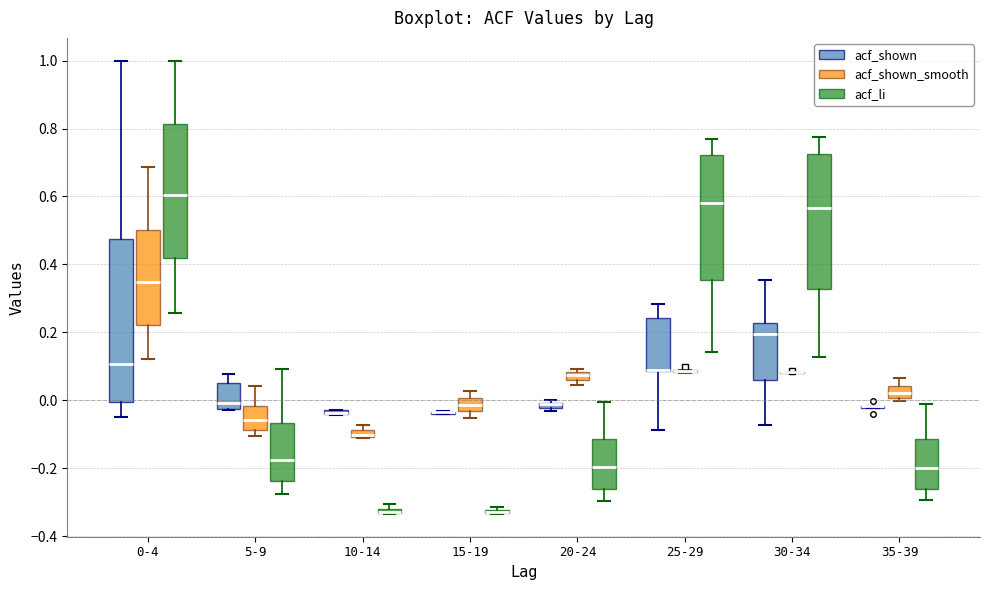

Which box is the tallest, from its lower edge to its upper edge?

0-4 (acf_shown)